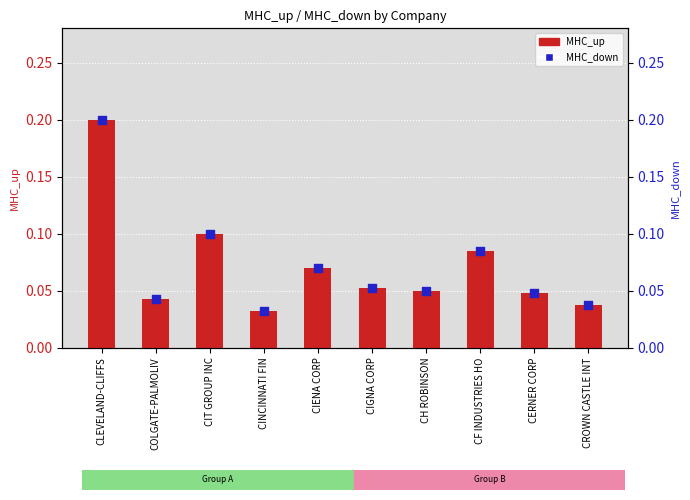

What are all the series names shown in the legend?

MHC_up, MHC_down